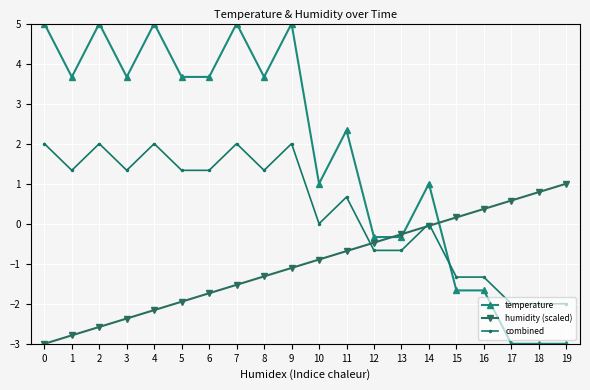

Where is the first local maximum for temperature?

2